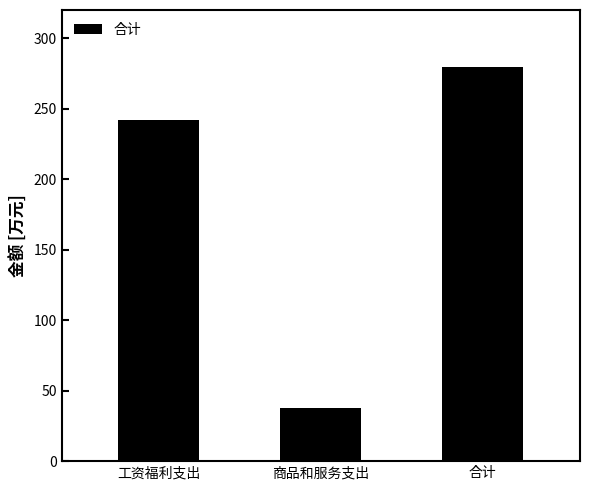

What is the ratio of the value at 商品和服务支出 to the value at 工资福利支出?

0.2